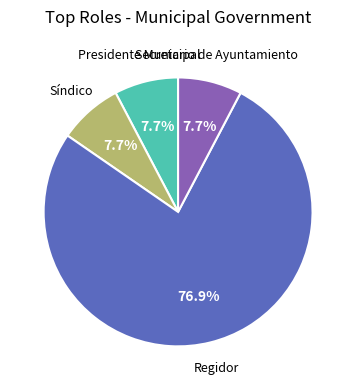

Does any single category account for the majority?

Yes